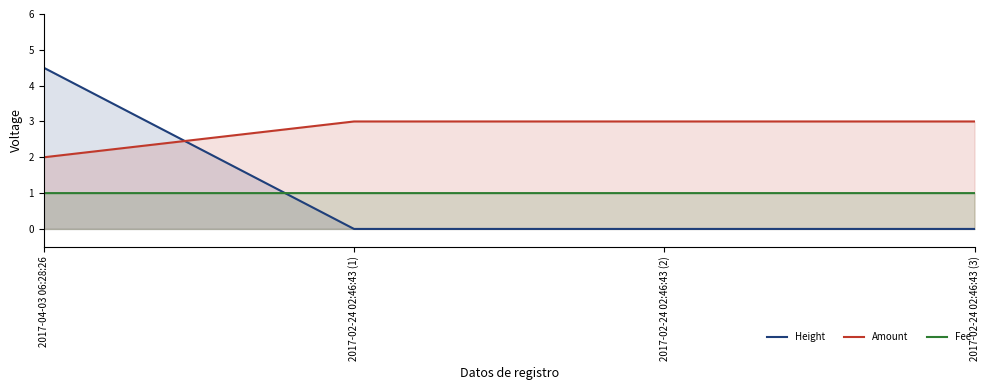

Reading left to right, extract all data points from this chart.

Height: 4.5	0.0	0.0	0.0
Amount: 2.0	3.0	3.0	3.0
Fee: 1.0	1.0	1.0	1.0